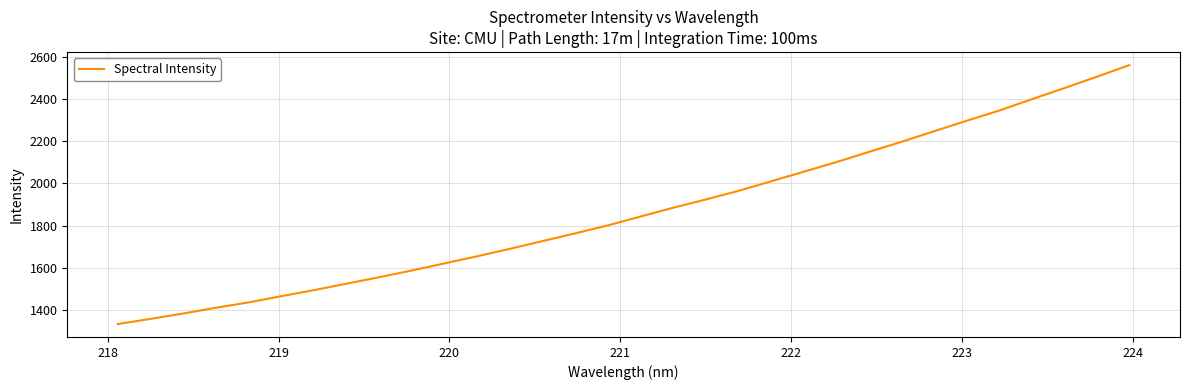

What is the difference between the maximum and minimum values?

1225.4